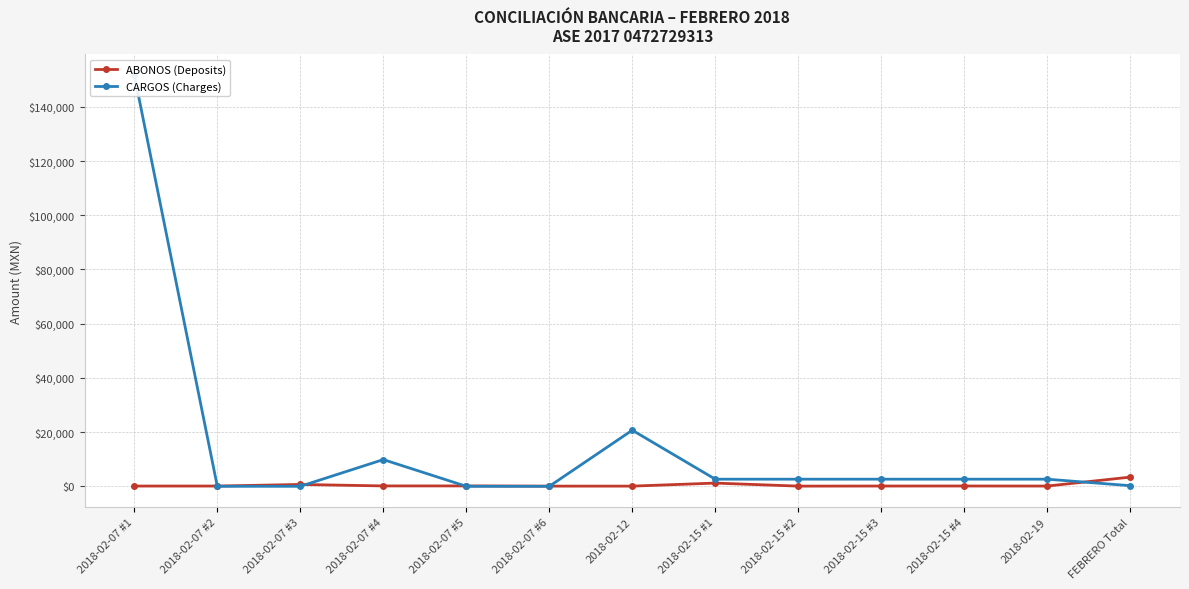

In ABONOS (Deposits), how many points are higher than both neighbors (excluding endpoints)?

3